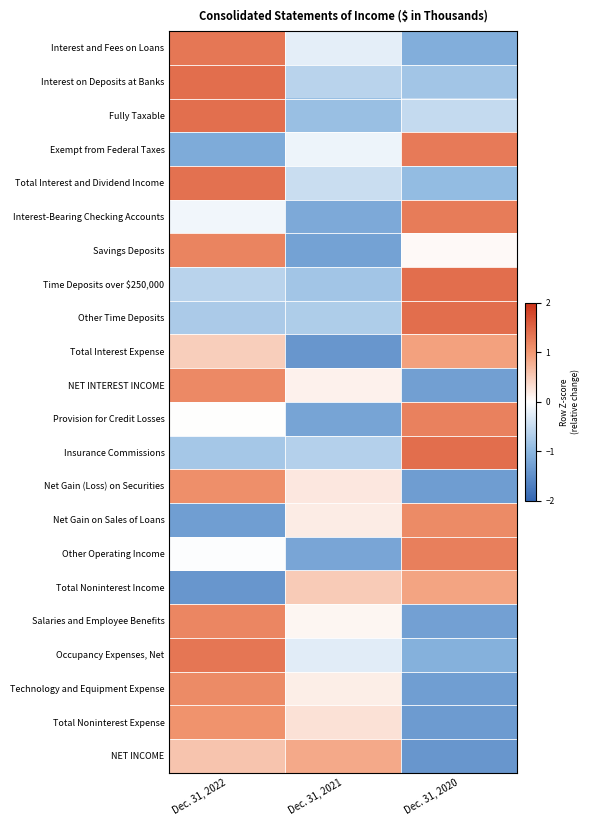

What is the greatest value displayed?

1.4